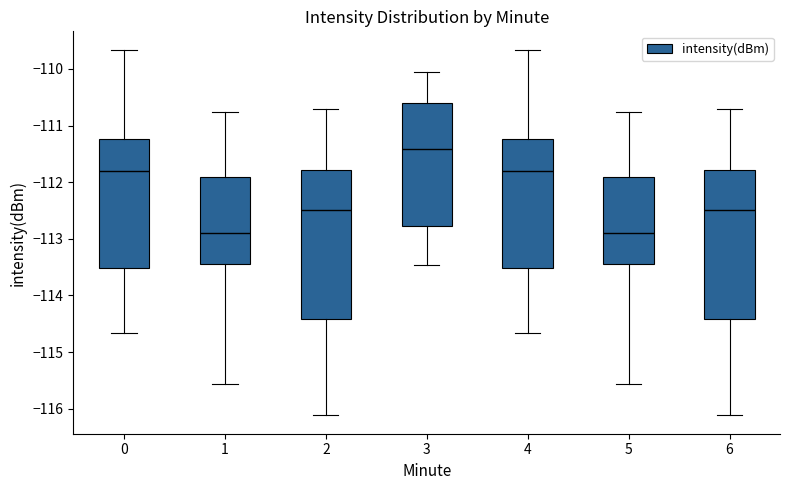

Which box's median line is the highest?

3